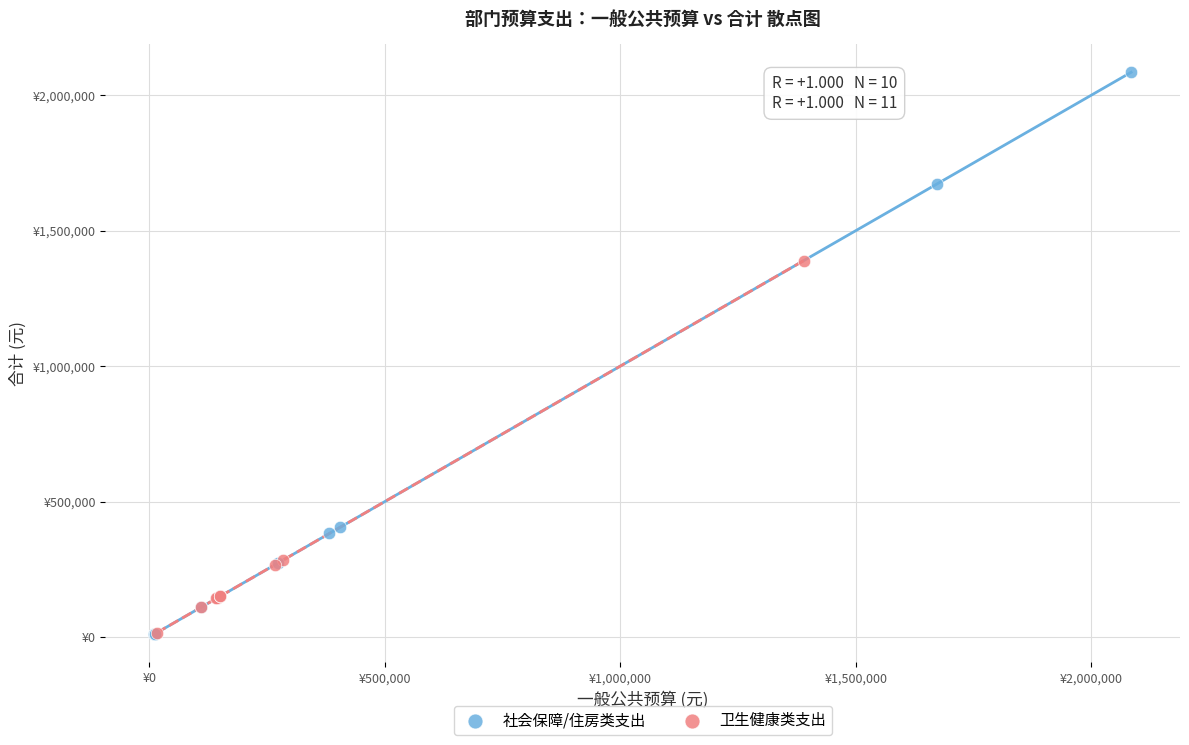

Which series reaches the maximum Y coordinate?

社会保障/住房类支出